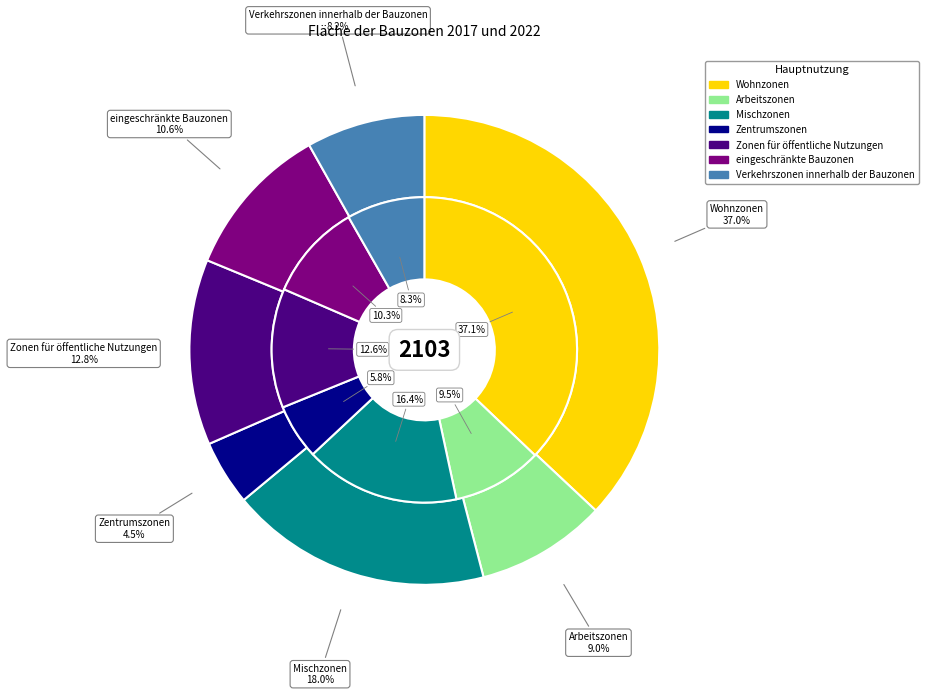

Is there any slice that represents more than half of the pie?

No